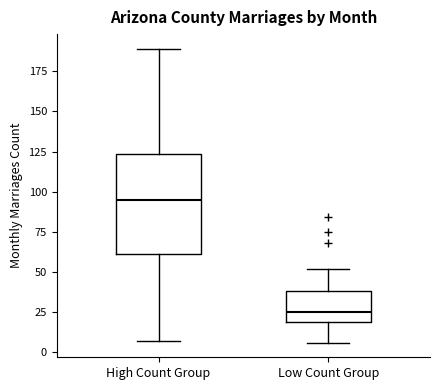

Reading left to right, read every box against the y-axis: the position of its median line, the range the box covers, and the ends of its whiskers. The values are not printed on the chart, so give them approximately, as read against the axis.

High Count Group: median 95, box 60 to 125, whiskers 5 to 190
Low Count Group: median 25, box 20 to 40, whiskers 5 to 50